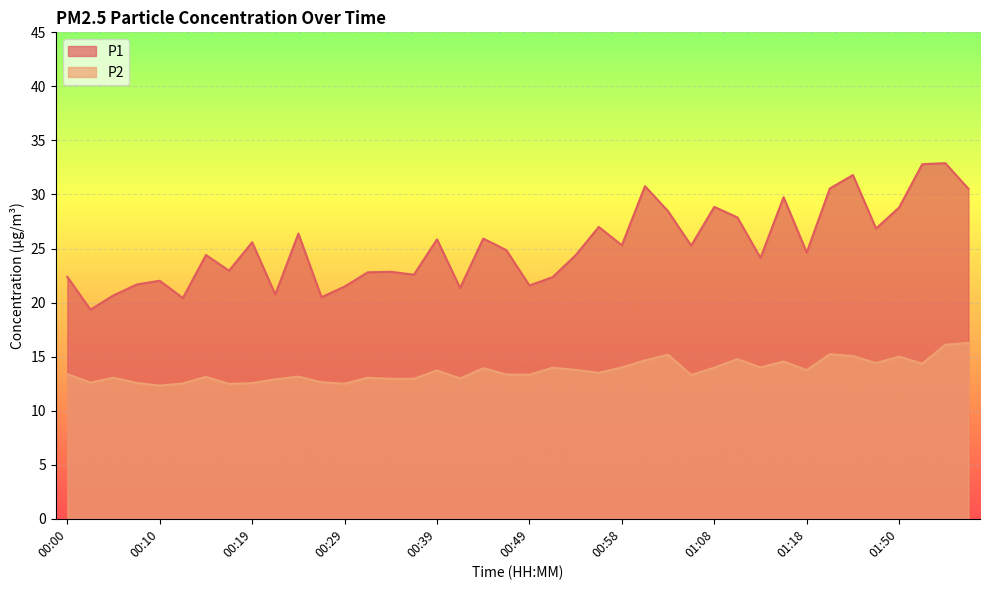

What is the value of the P1 point at the 16th from the left?

22.6